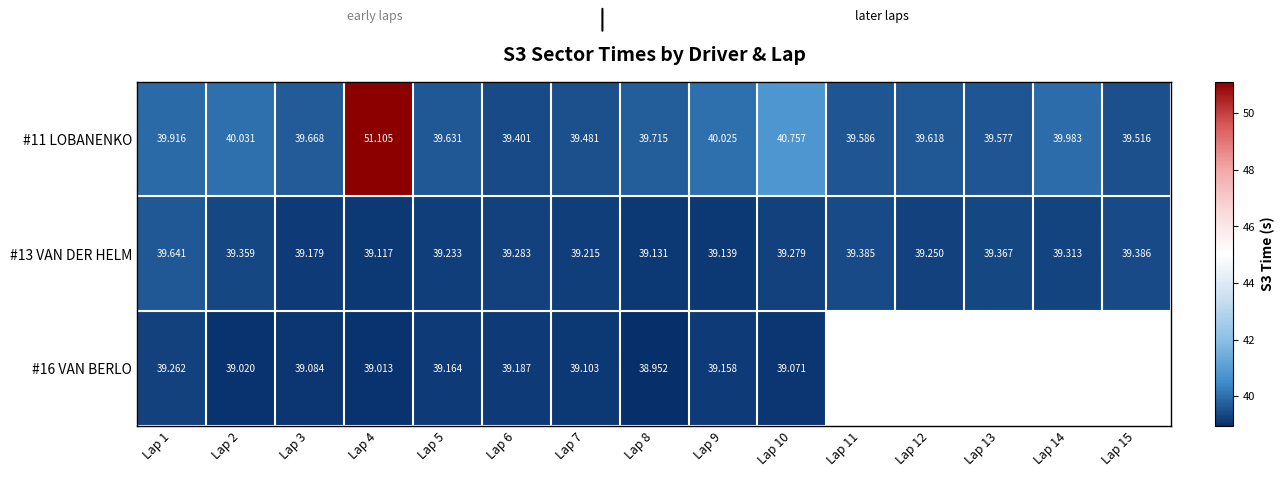

What is the average value of the #13 VAN DER HELM series?

39.3